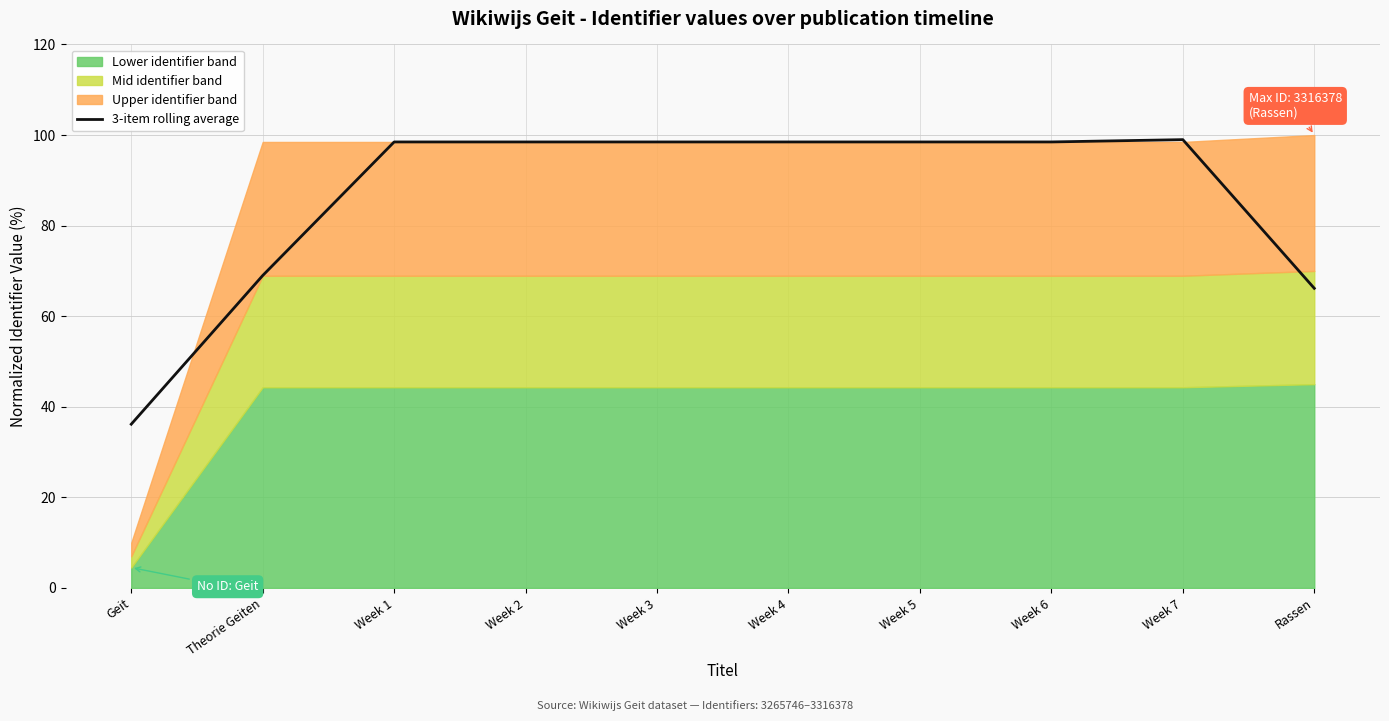

How many points are higher than both their immediate neighbors (excluding endpoints)?

2